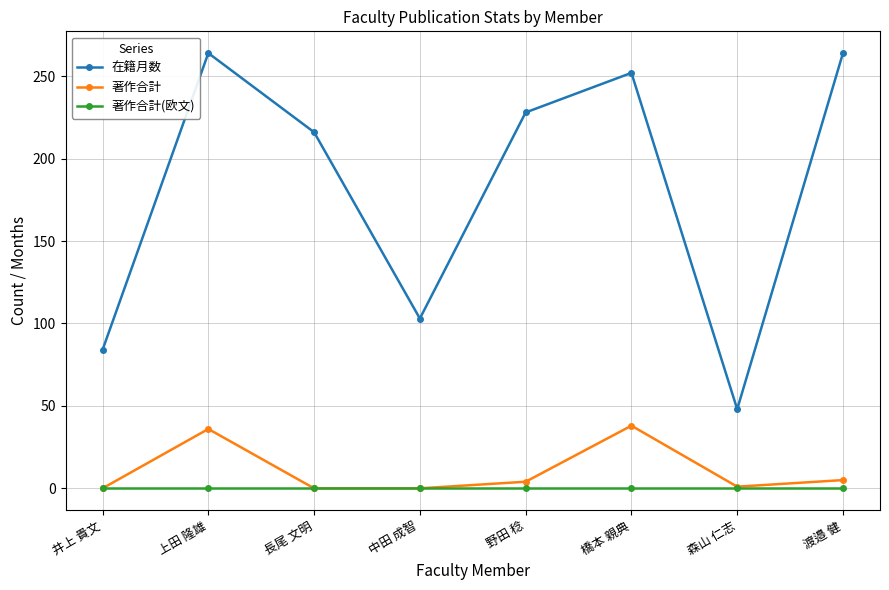

In 在籍月数, how many points are higher than both neighbors (excluding endpoints)?

2